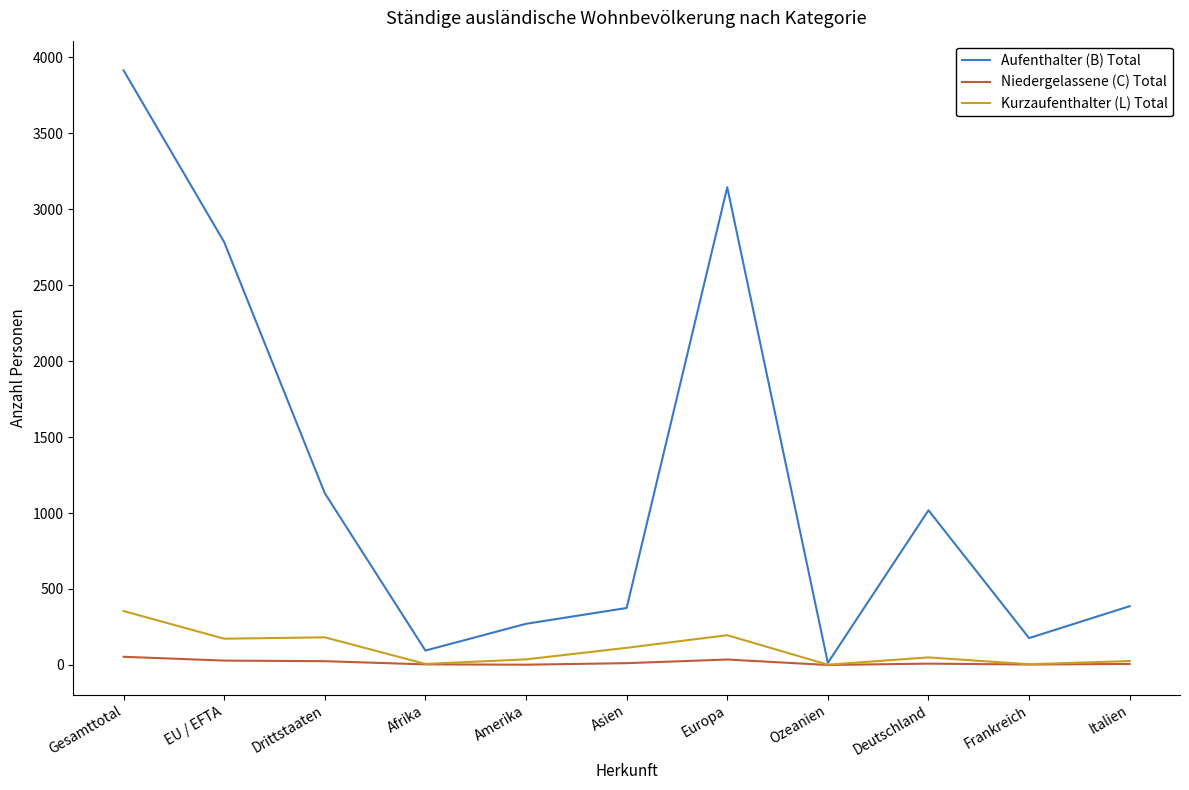

How many categories are shown in the chart?

11